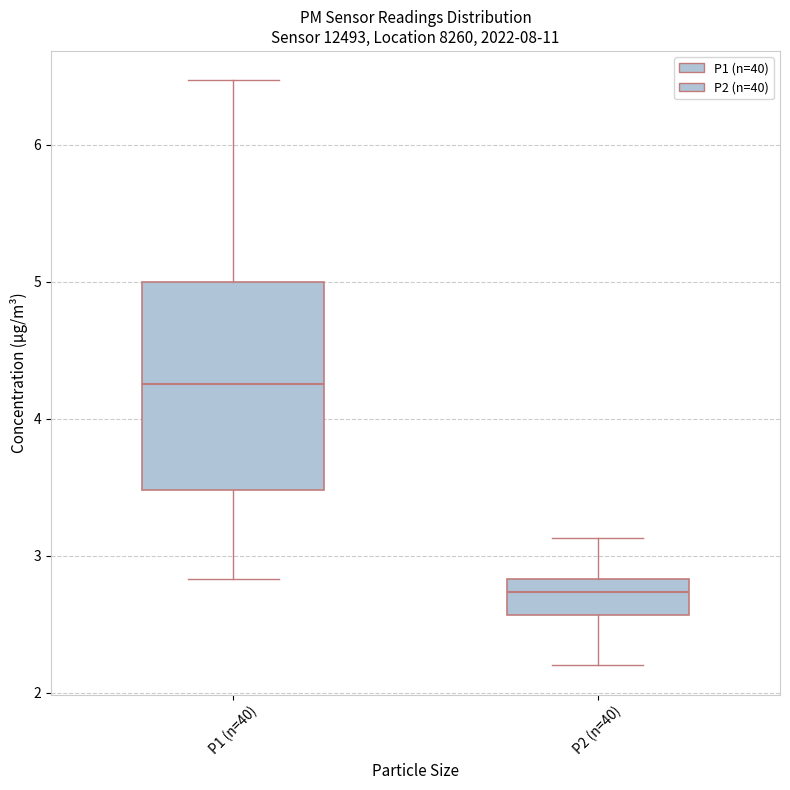

Where is the upper edge of the box for P1 (n=40) on the y-axis? The values are not printed on the chart, so give them approximately, as read against the axis.

5.0